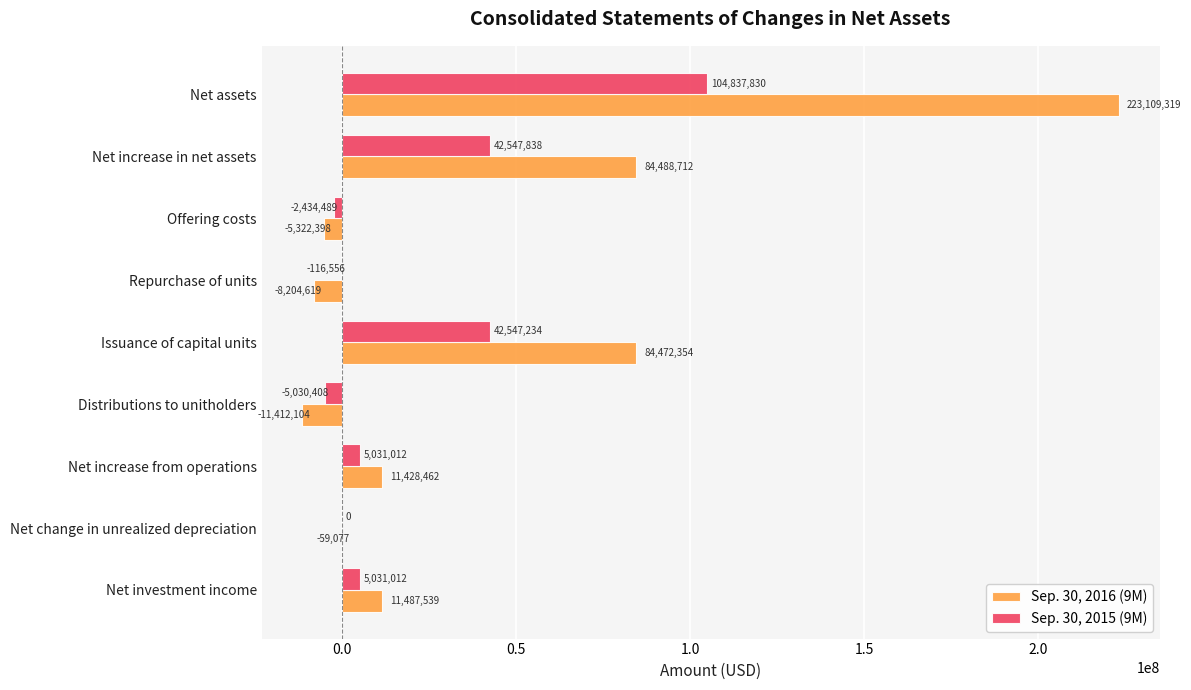

Which category has the highest value across all series?

Net assets